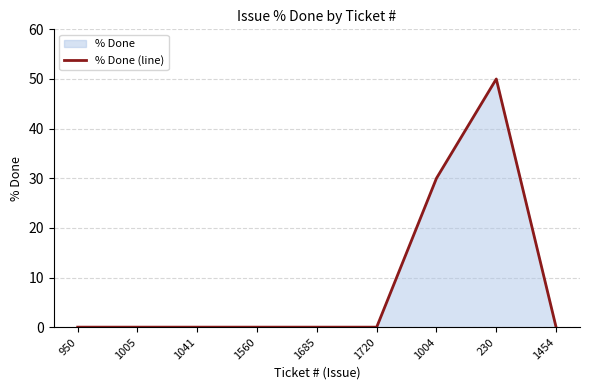

How many positive values are there?

2